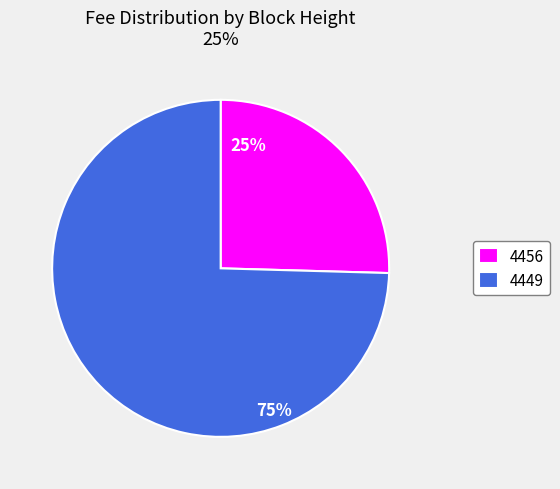

To the nearest percent, what is the average slice percentage?

50%